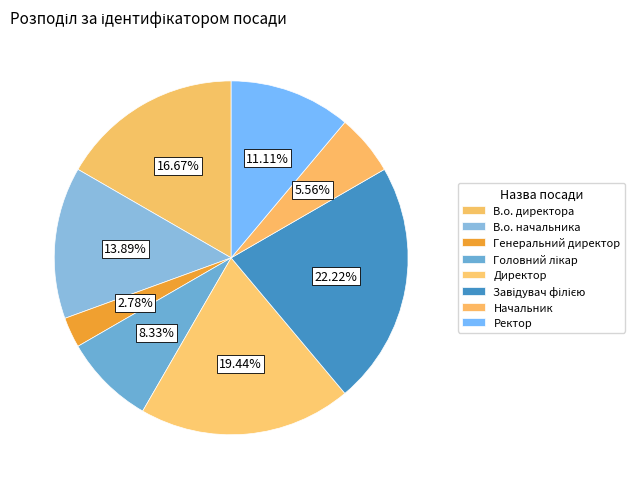

To the nearest percent, what is the average slice percentage?

12%